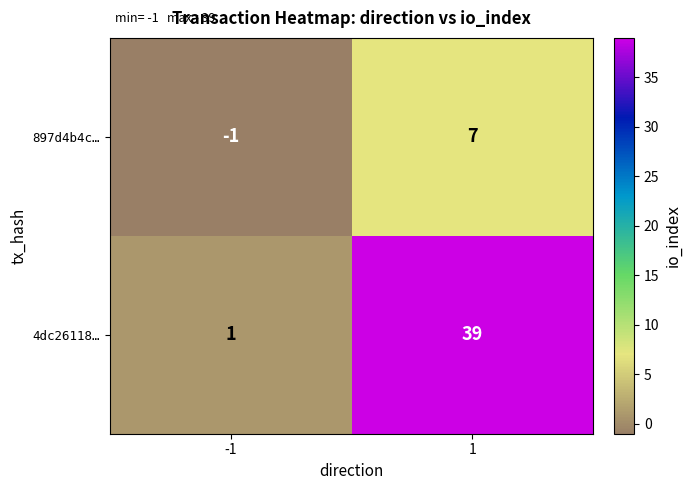

Which series has the widest spread of values?

4dc26118…